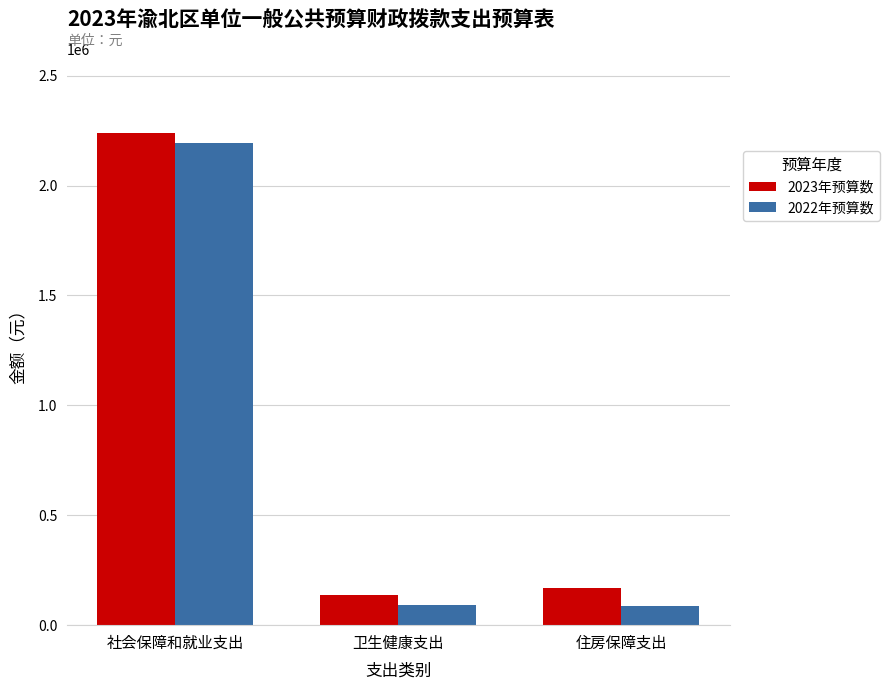

At which category is the sum across all series the highest?

社会保障和就业支出